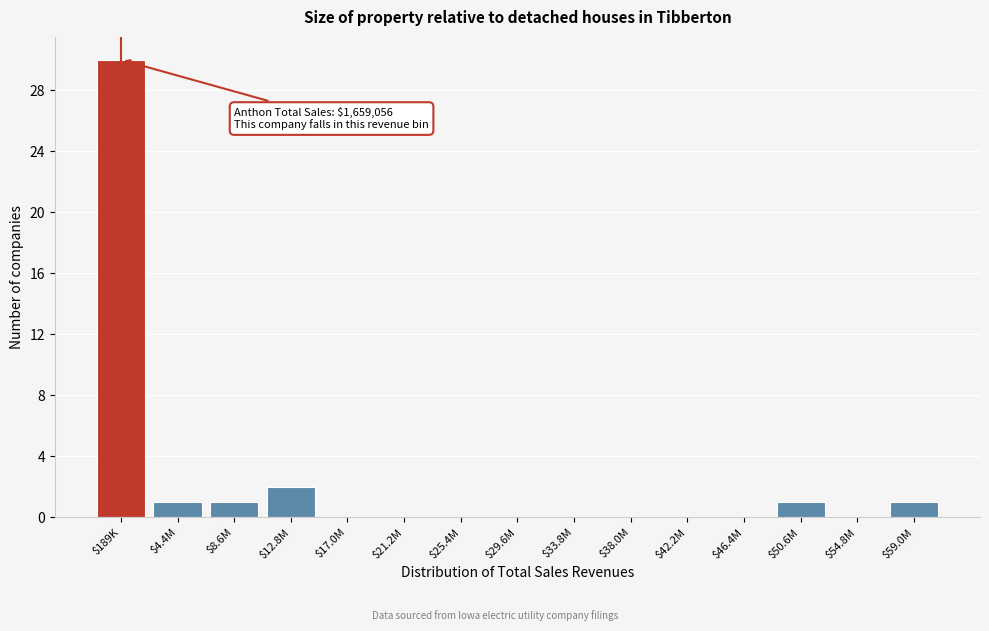

True or false: the data shows -19 at $29.6M.

False